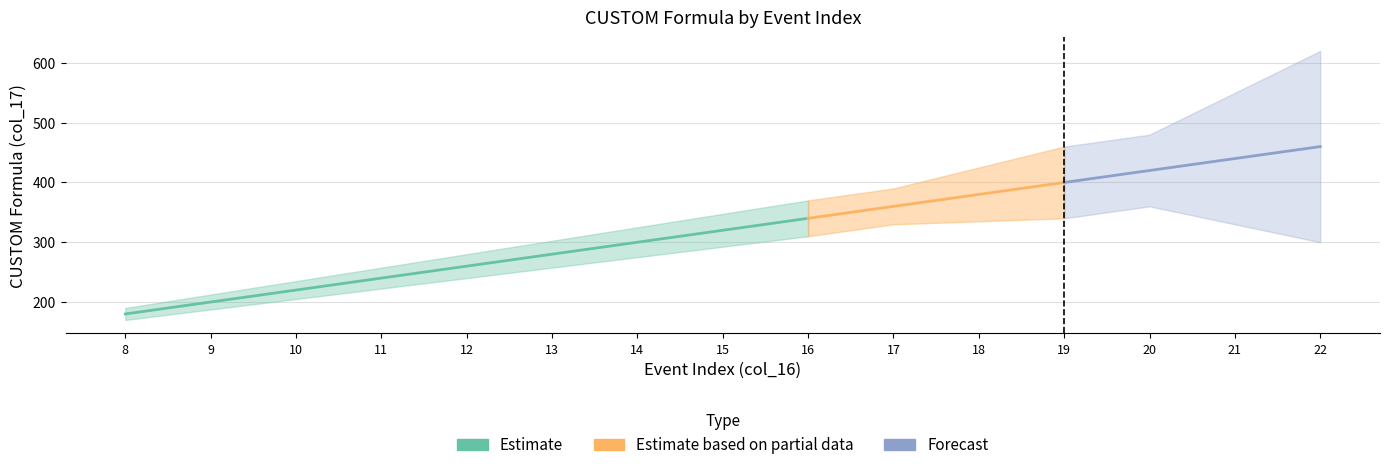

How many lines are shown in the chart?

1